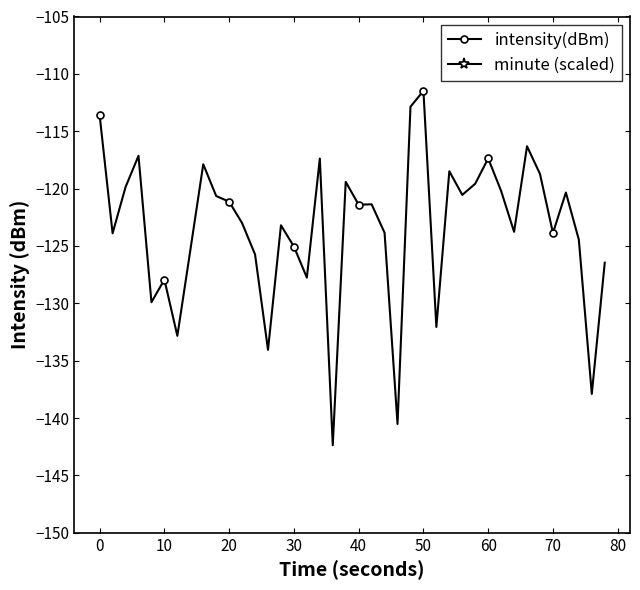

True or false: intensity(dBm) has more than 2 points higher than both neighbors.

True